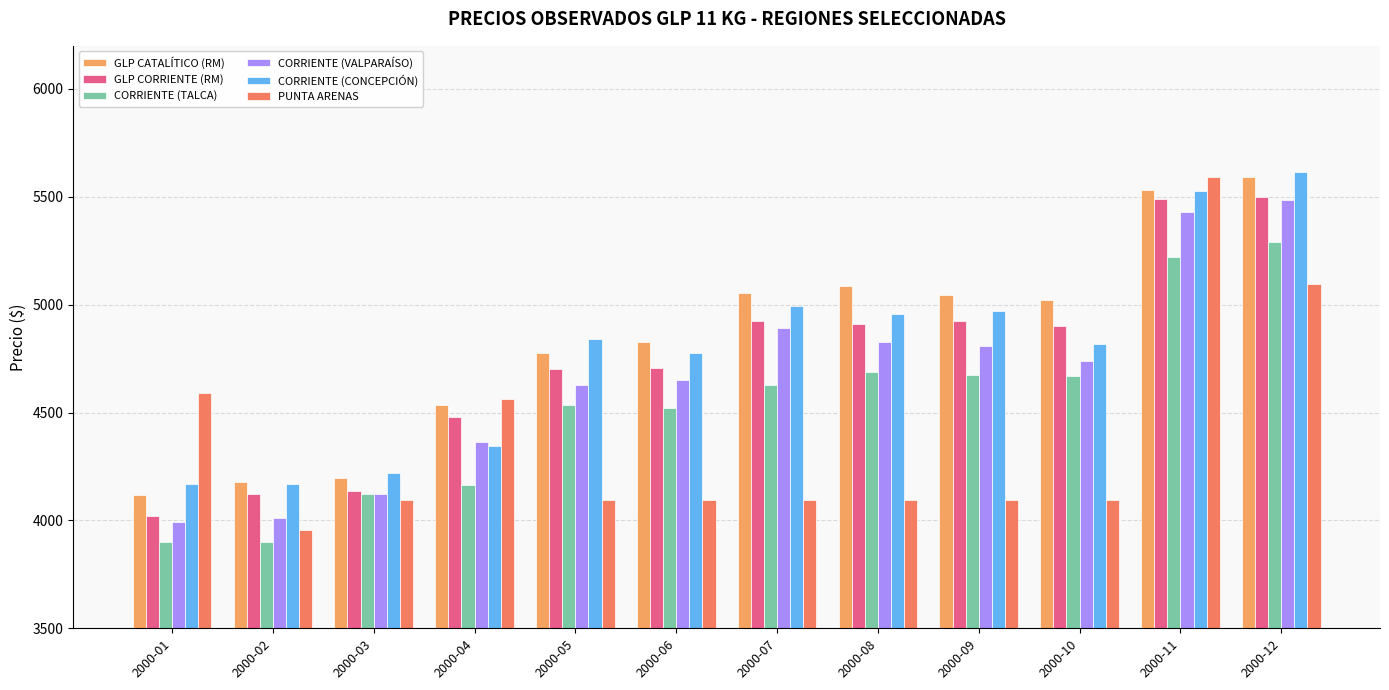

What is the lowest value of the PUNTA ARENAS series?

3957